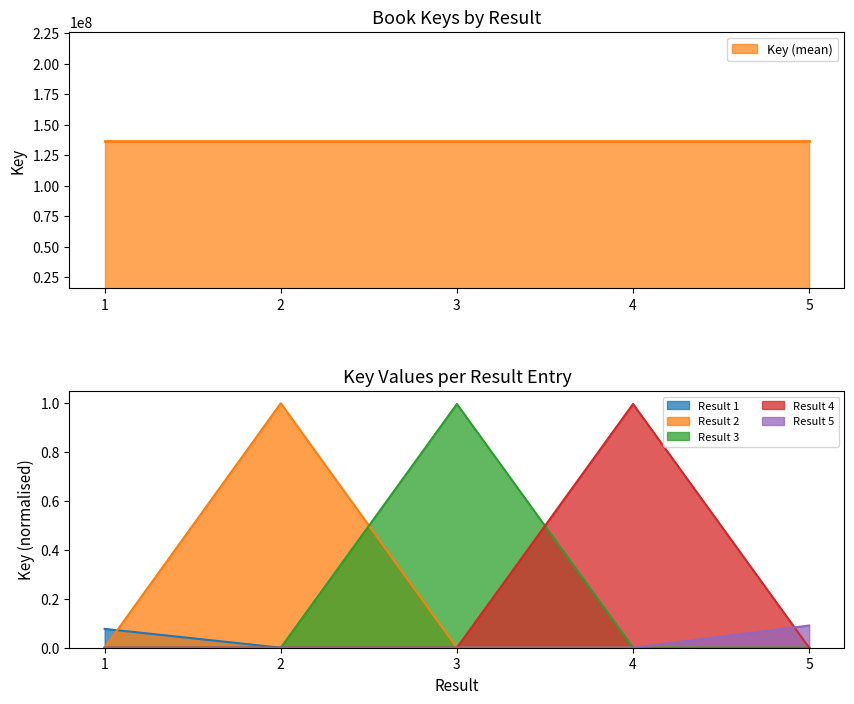

True or false: the data shows 16621485 at 1.

True